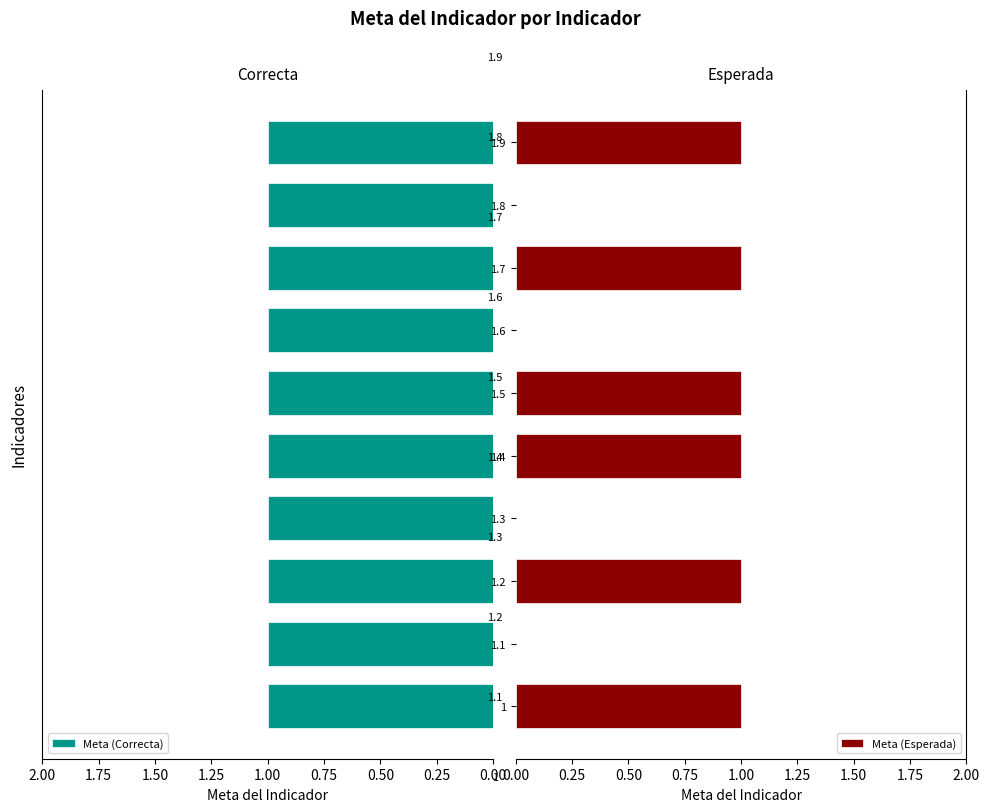

The value of Meta (Esperada) at 1.6 is 0. True or false?

True